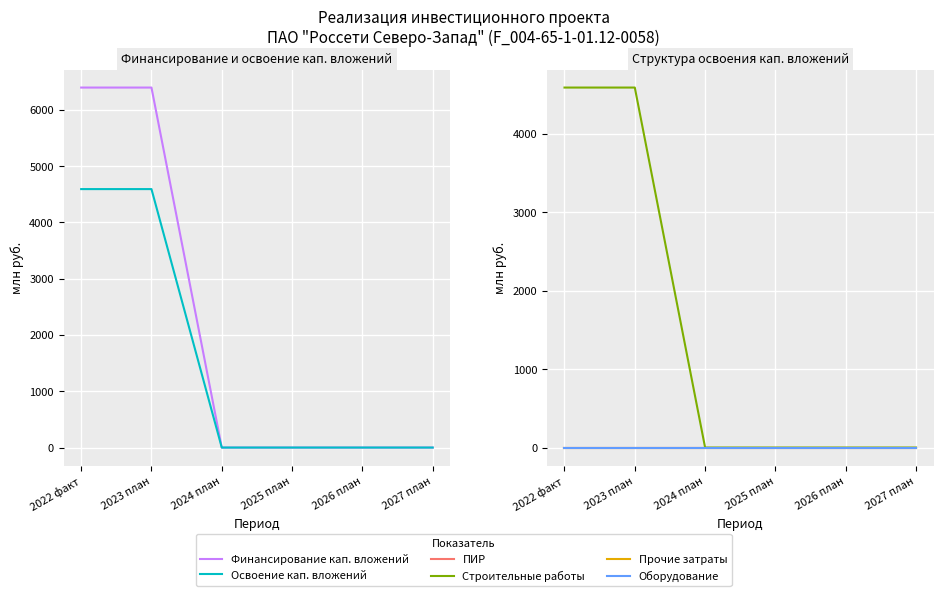

Is this an area chart (filled region under the line)?

No